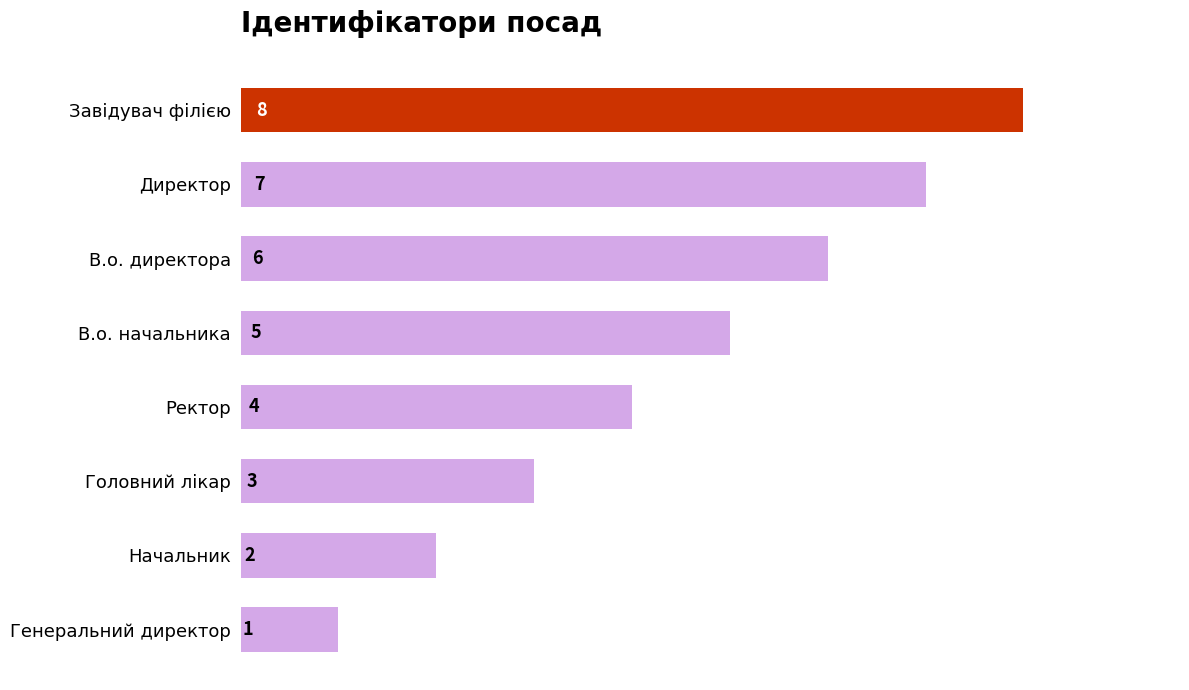

Reading top to bottom, transcribe all the data shown in this chart.

Завідувач філією=8	Директор=7	В.о. директора=6	В.о. начальника=5	Ректор=4	Головний лікар=3	Начальник=2	Генеральний директор=1